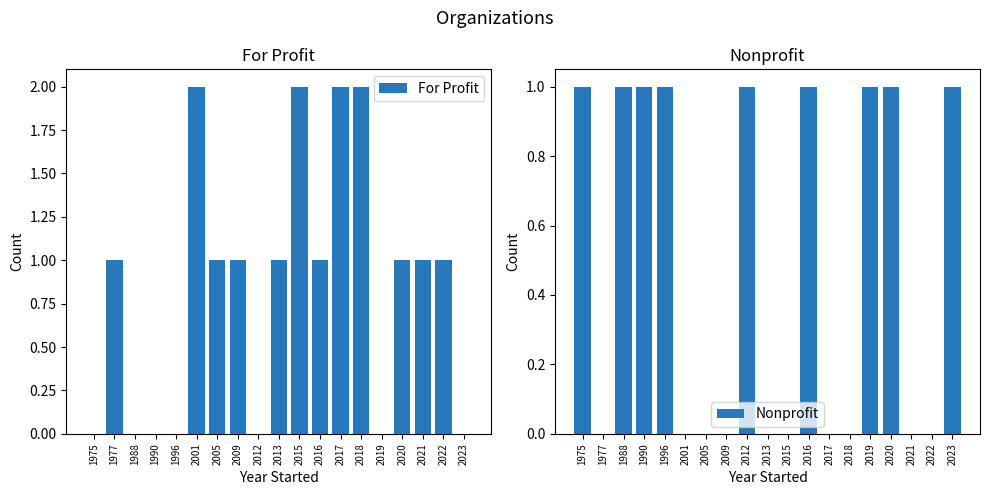

Which series changed the most between 1990 and 2016?

For Profit